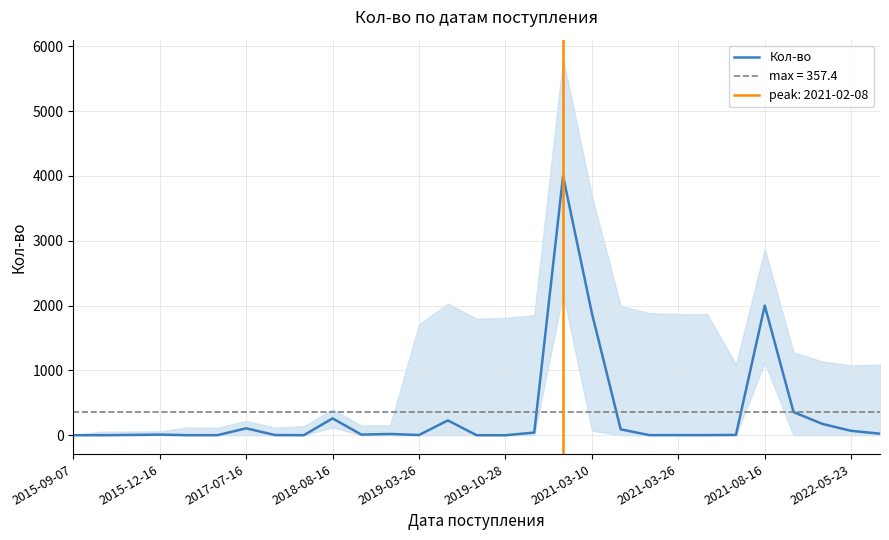

What is the maximum value for Кол-во?

4000.0